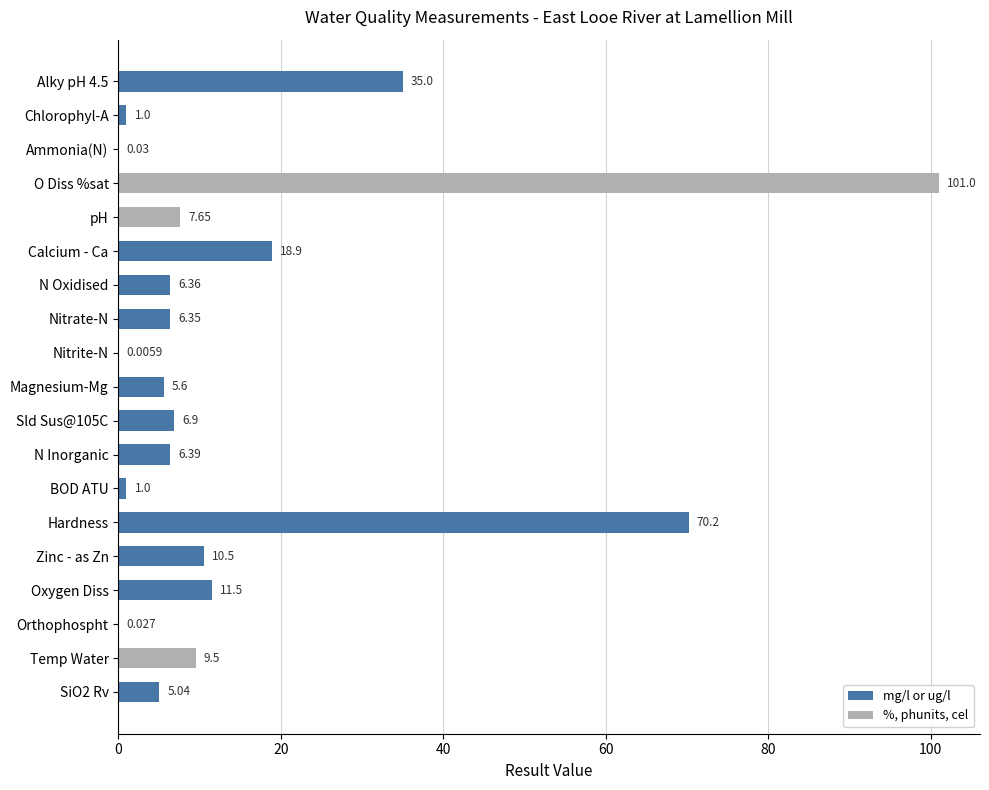

How many series are shown in this chart?

1